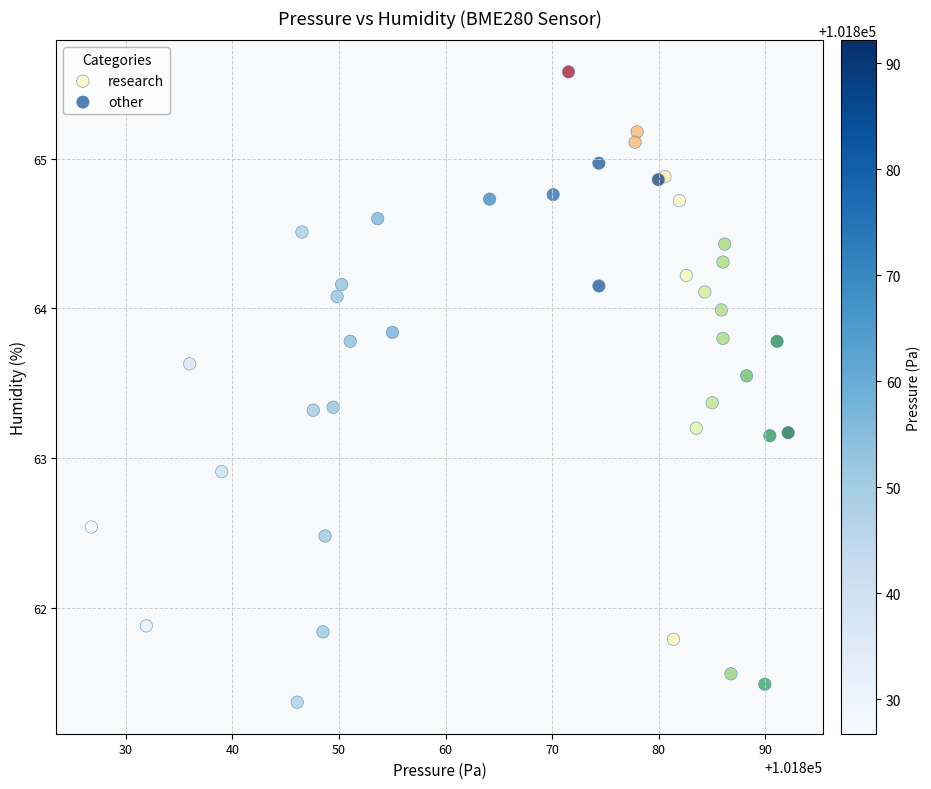

Which series contains the highest Y value?

research